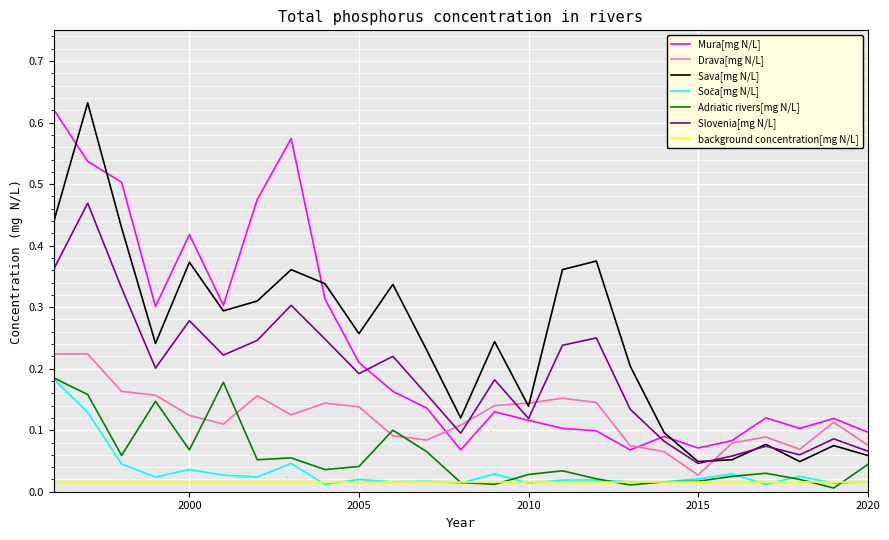

How many intersections are there between Slovenia[mg N/L] and Drava[mg N/L]?

5